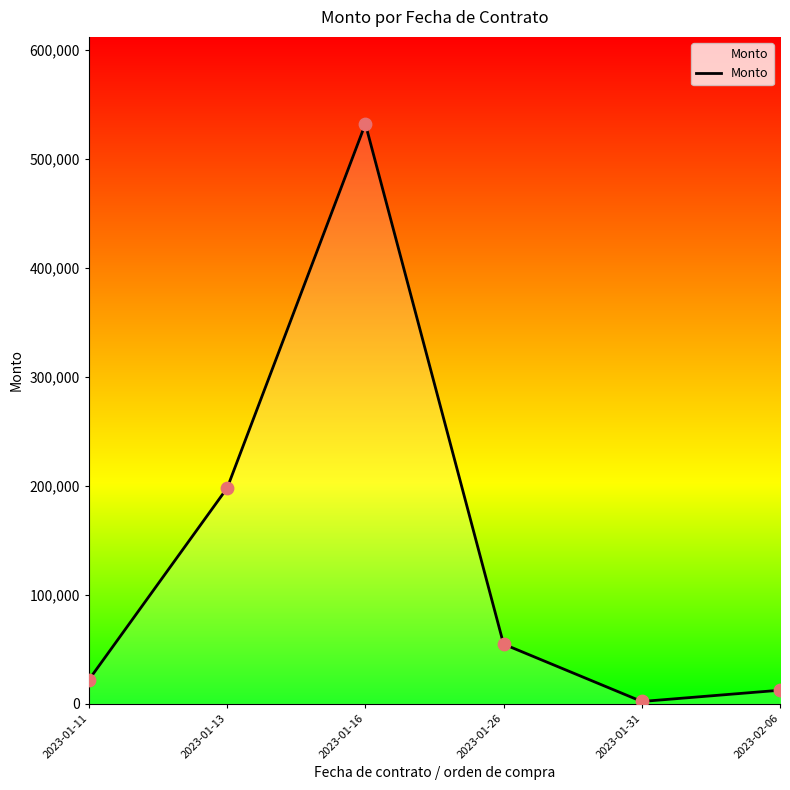

Approximately how many times larger is the value at 2023-01-26 compared to 2023-02-06?

4.4